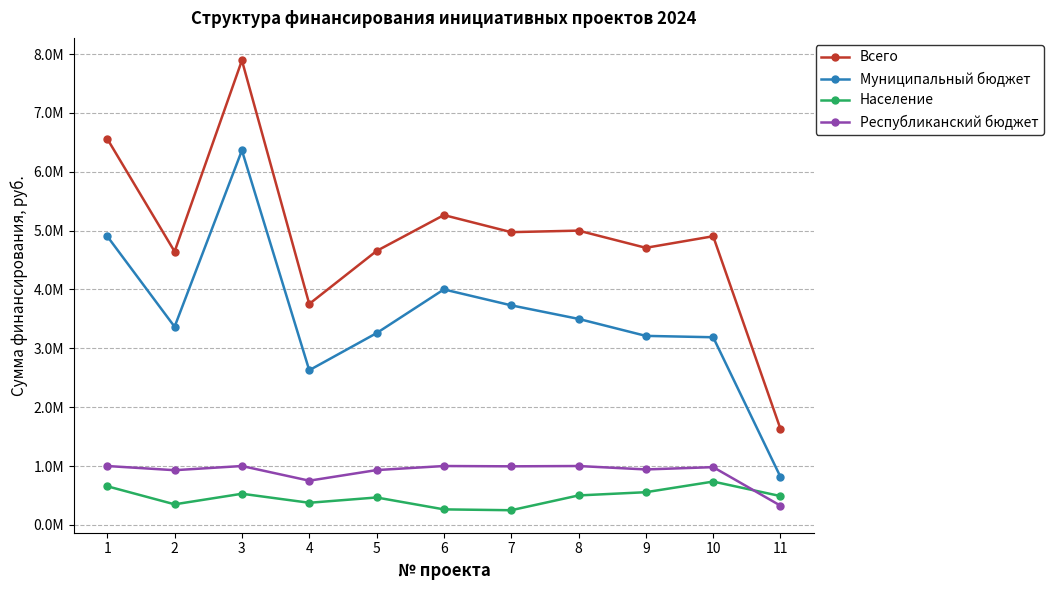

Does the chart have visible grid lines?

Yes